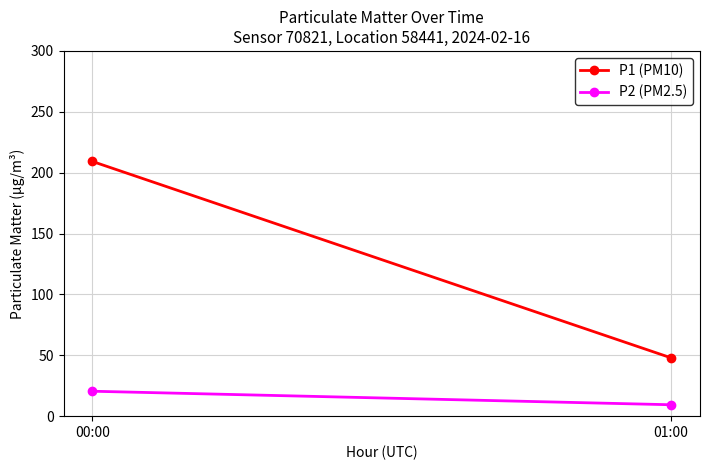

Is the value of P2 (PM2.5) at 01:00 greater than the value of P1 (PM10) at 01:00?

No